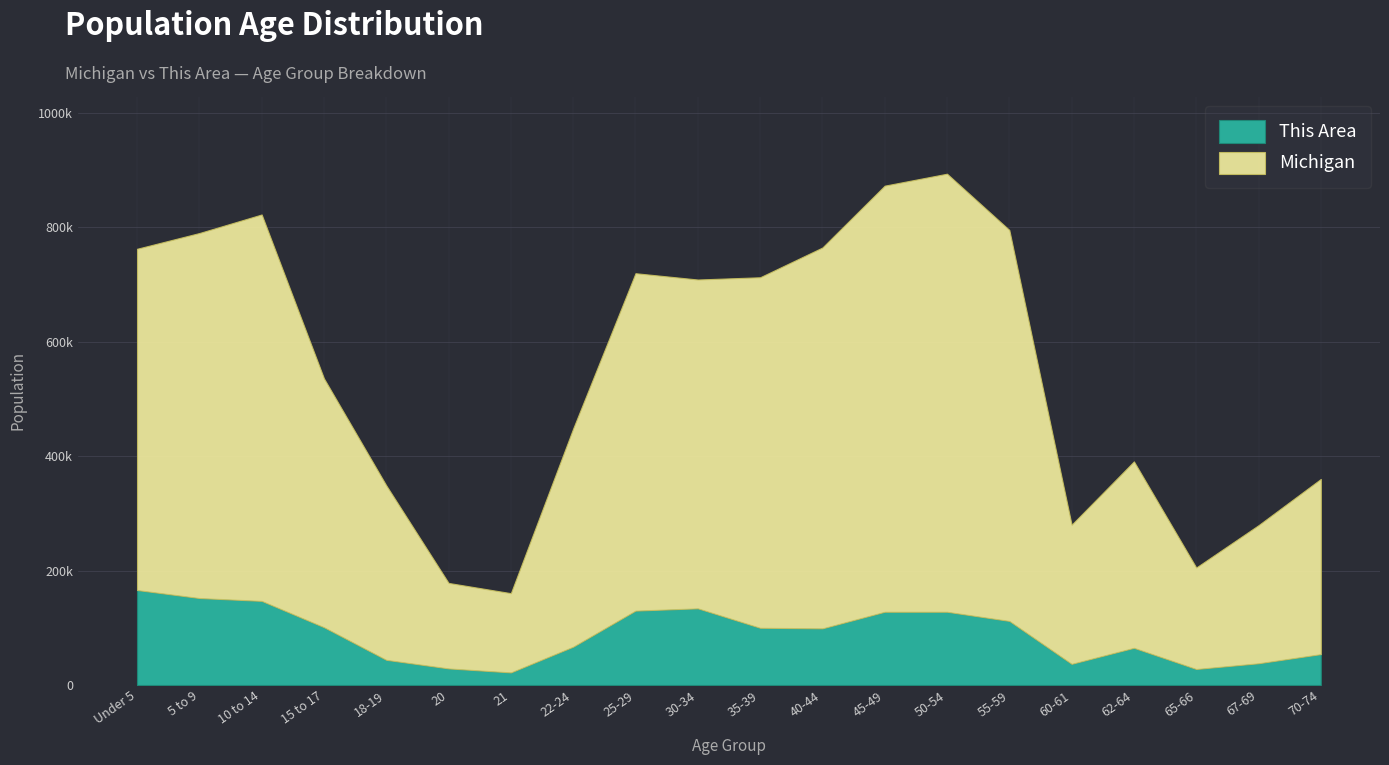

The value of Michigan at 55-59 is 683186. True or false?

True